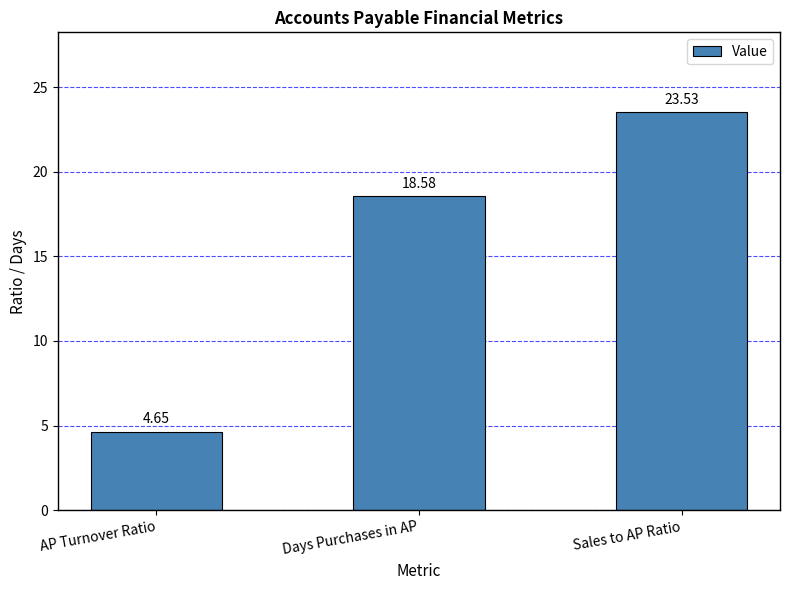

What is the label of the 2nd bar from the right?

Days Purchases in AP